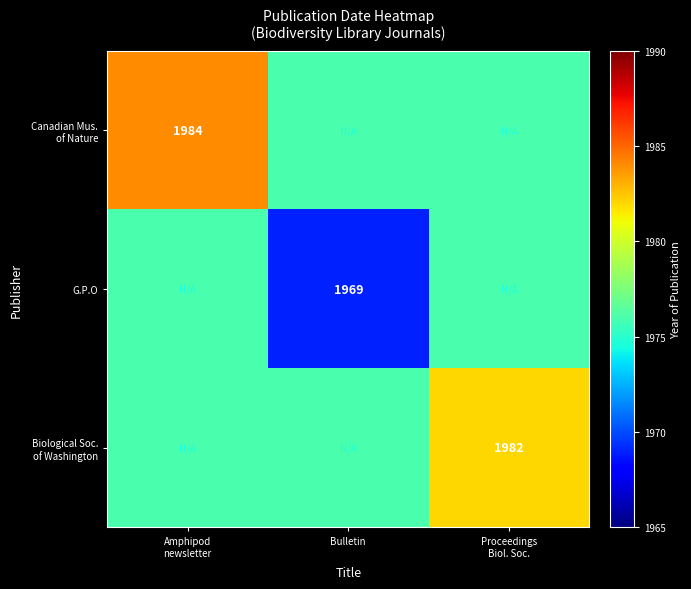

Is it true that G.P.O equals 1969 at Bulletin?

True